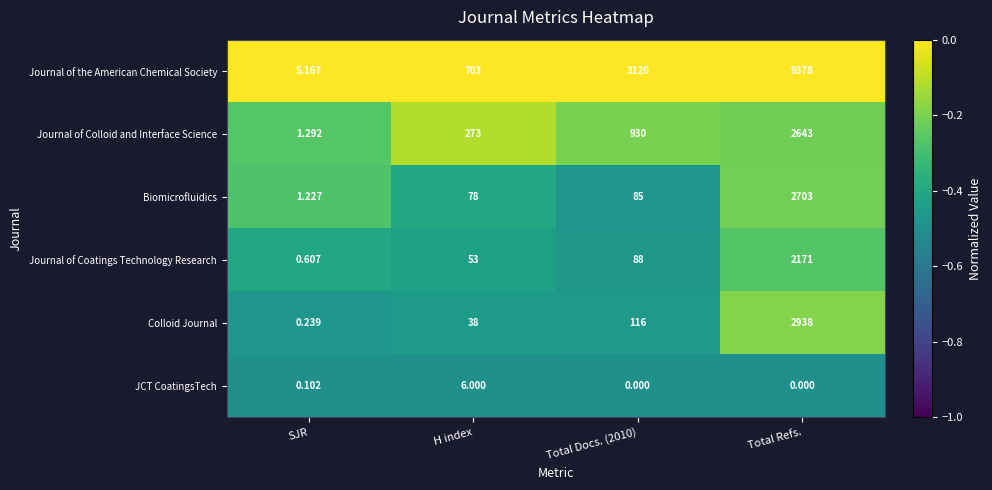

Which category has the lowest value in the Journal of the American Chemical Society series?

SJR